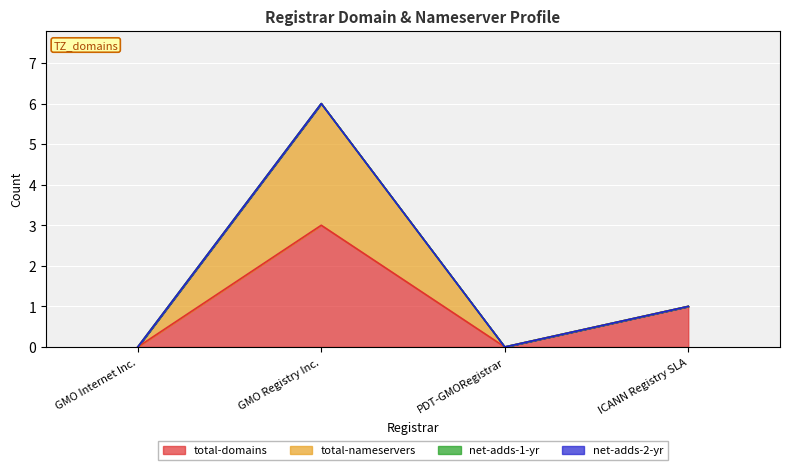

In total-domains, how many points are higher than both neighbors (excluding endpoints)?

1